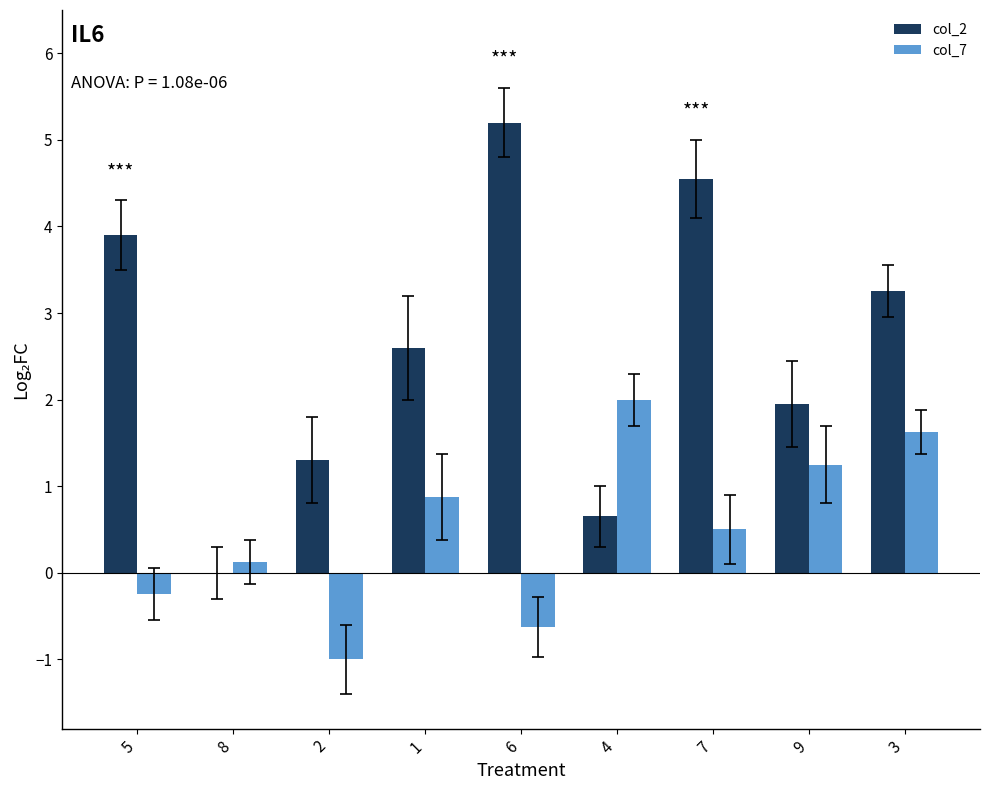

At which label does col_7 reach its peak?

4